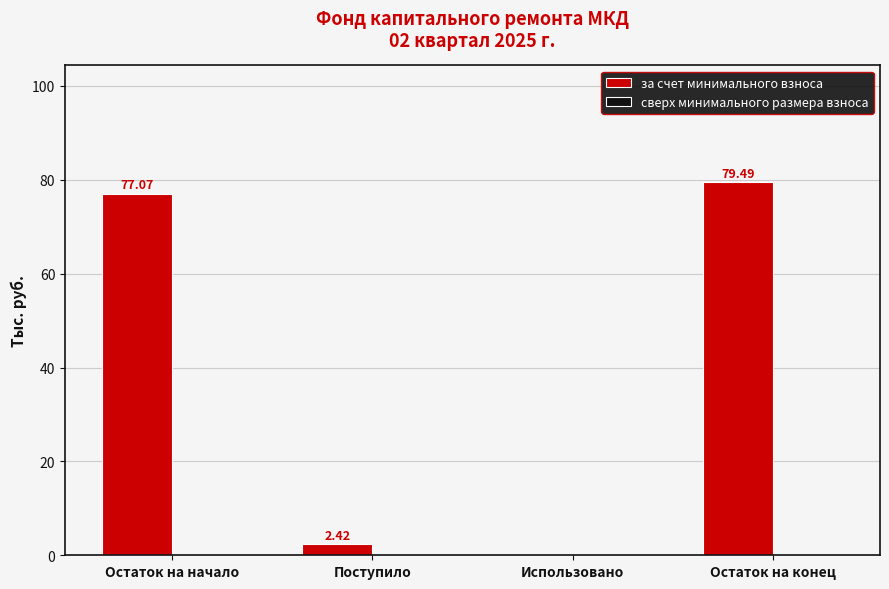

At which label is the value closest to 39?

Поступило